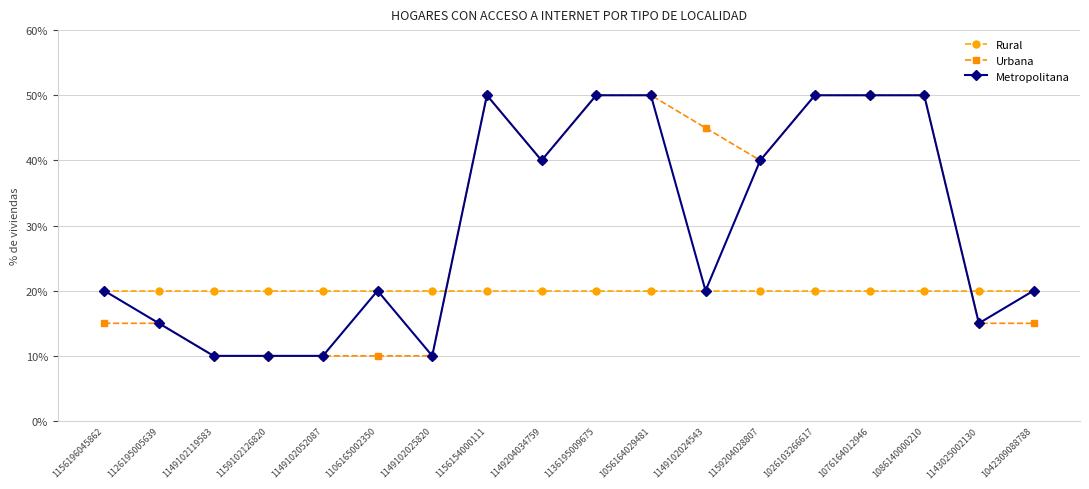

The Rural series shows 20 at 1149102052087. True or false?

True